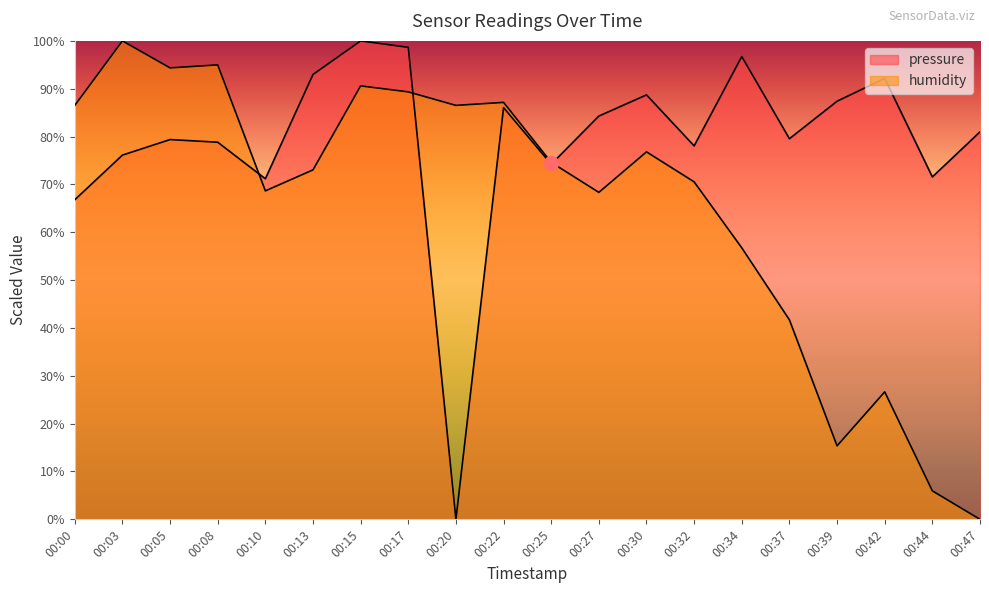

Where is the first local minimum for humidity?

00:05